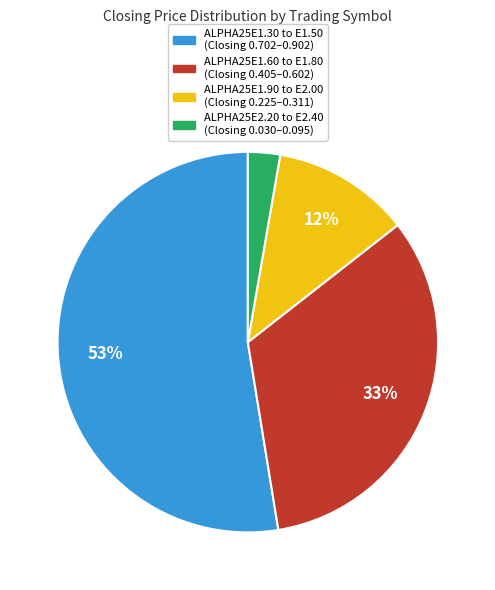

To the nearest percent, what is the difference between the largest and smallest slice percentages?

50%